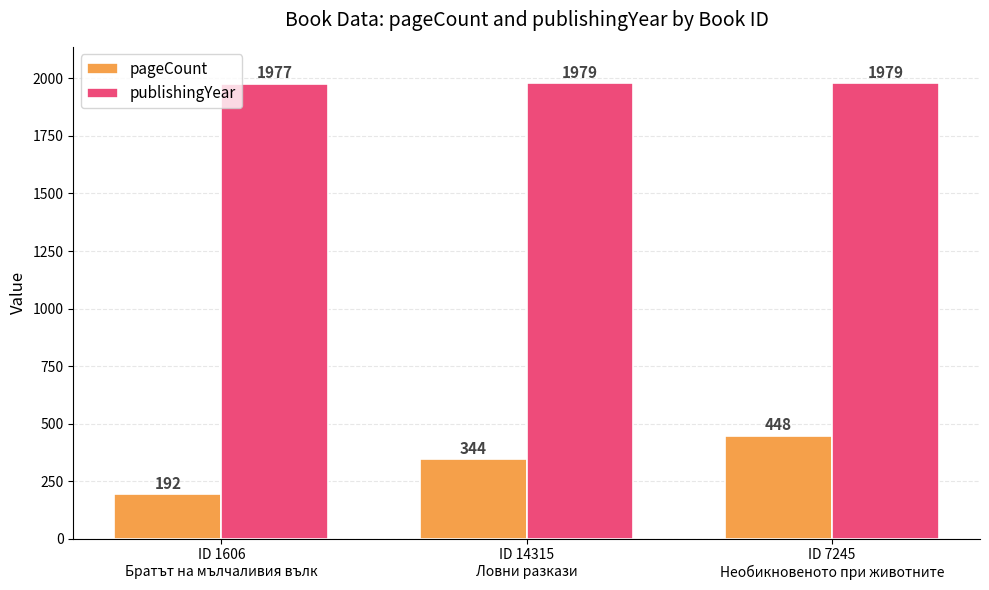

Reading left to right, list all the values displayed in this chart.

pageCount: ID 1606
Братът на мълчаливия вълк=192	ID 14315
Ловни разкази=344	ID 7245
Необикновеното при животните=448
publishingYear: ID 1606
Братът на мълчаливия вълк=1977	ID 14315
Ловни разкази=1979	ID 7245
Необикновеното при животните=1979